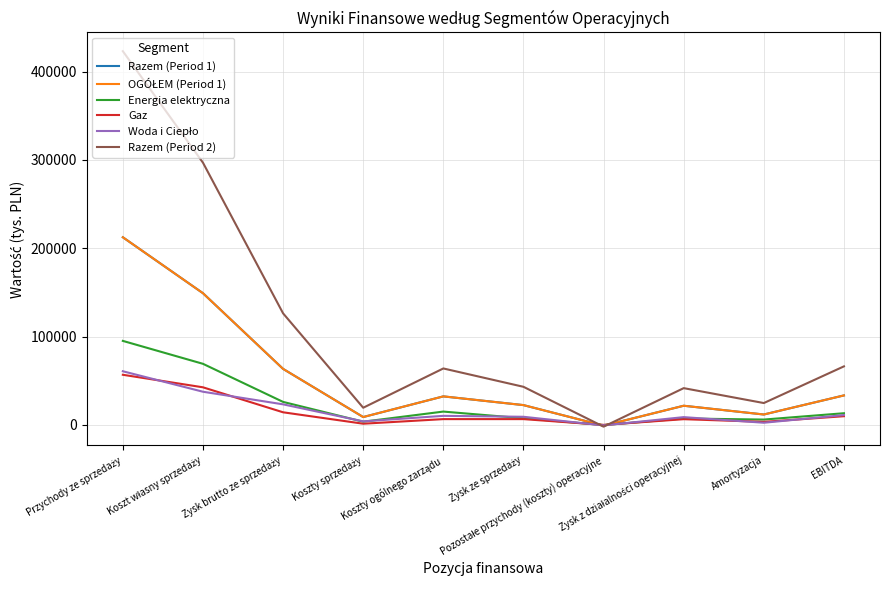

Which category has the highest value across all series?

Przychody ze sprzedaży